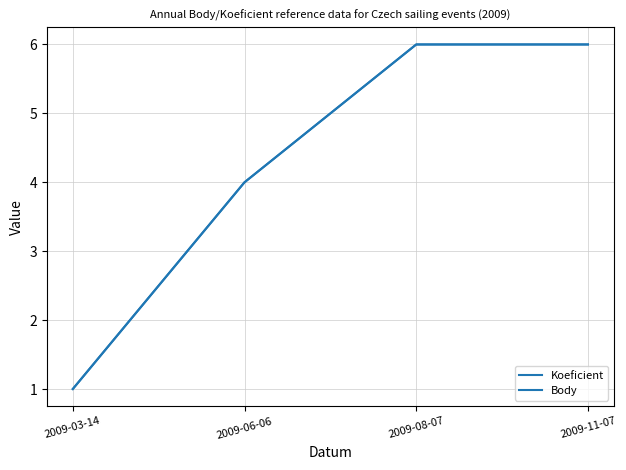

Rank the categories by Koeficient value from highest to lowest.

2009-08-07, 2009-11-07, 2009-06-06, 2009-03-14